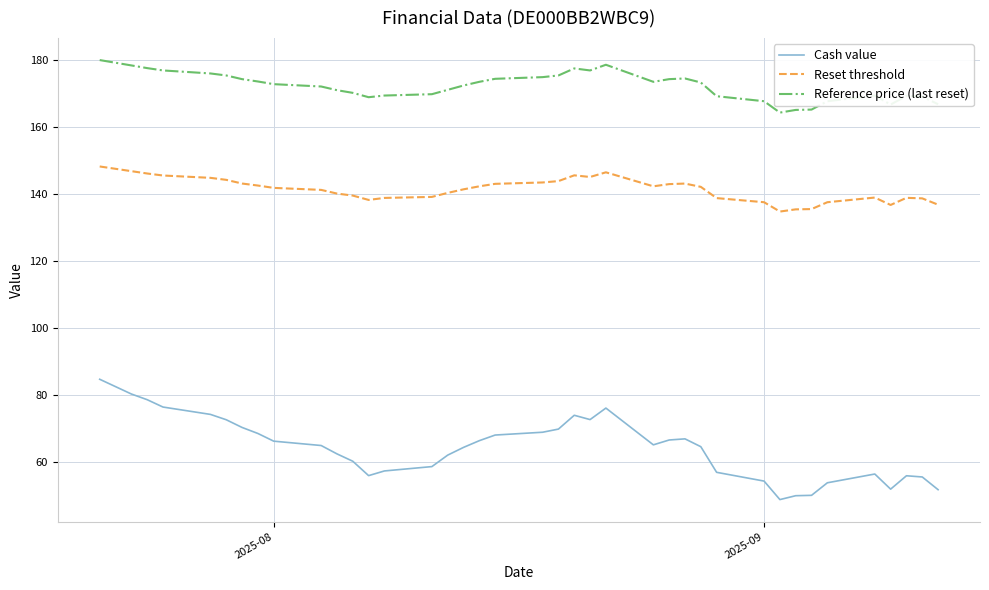

Which series has the largest total across all categories?

Reference price (last reset)